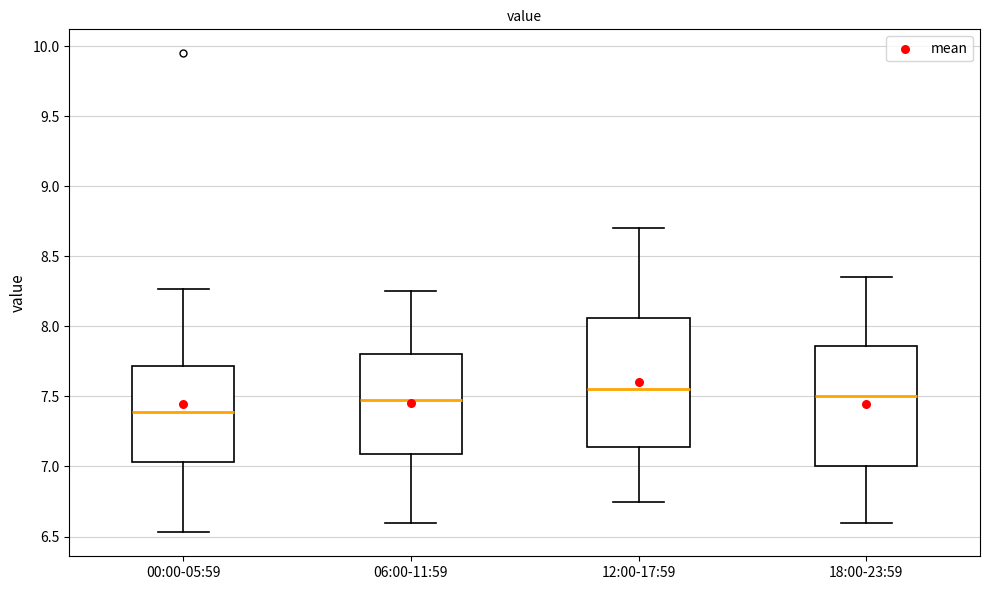

Where is the upper edge of the box for 18:00-23:59 on the y-axis? The values are not printed on the chart, so give them approximately, as read against the axis.

7.85